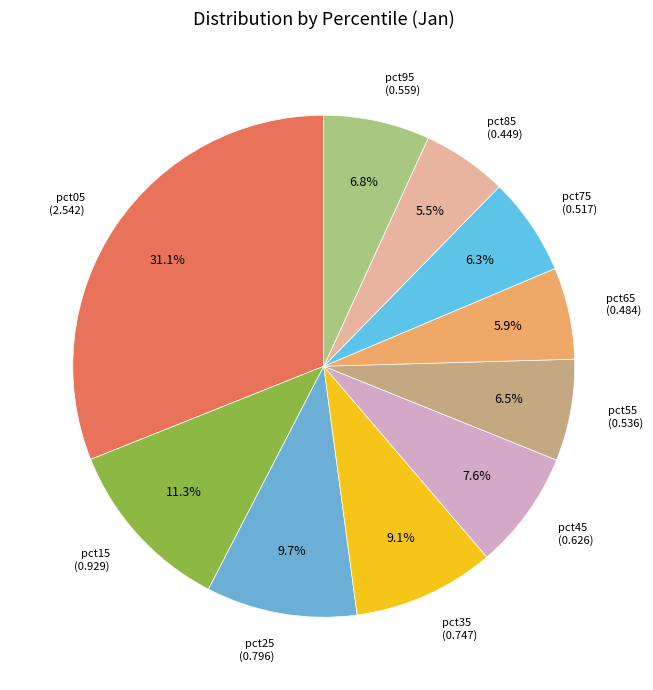

Which slice is the largest?

pct05